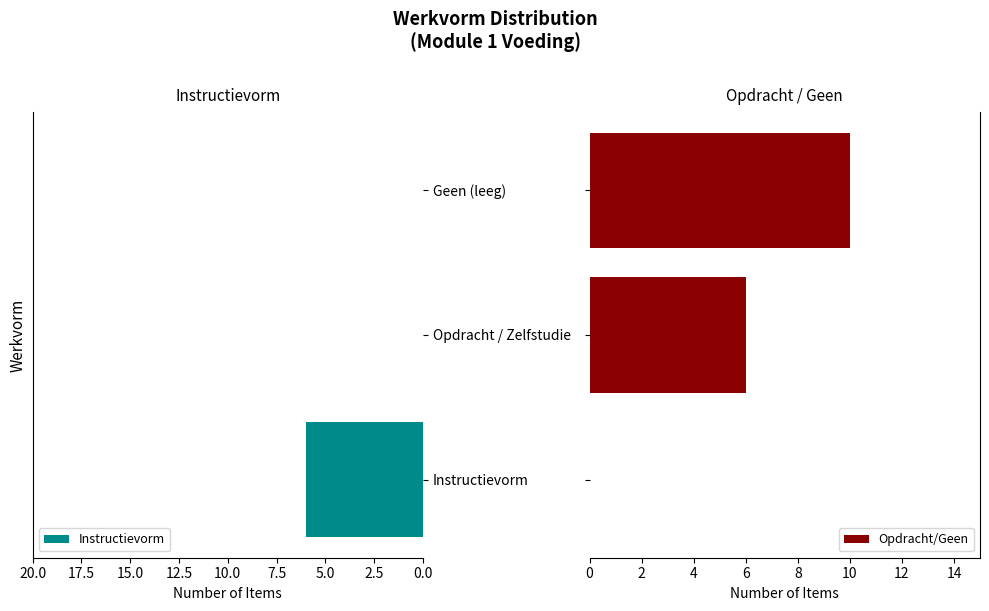

List the series in order of their overall mean, highest first.

Opdracht/Geen, Instructievorm